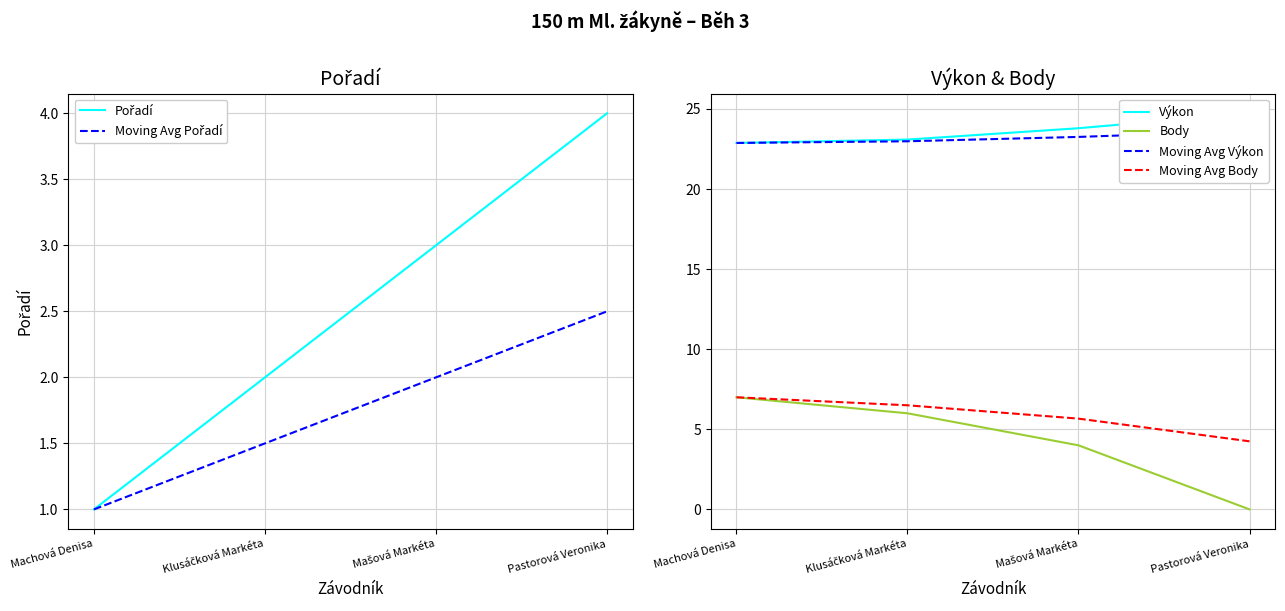

Read the Výkon value at Klusáčková Markéta.

23.1